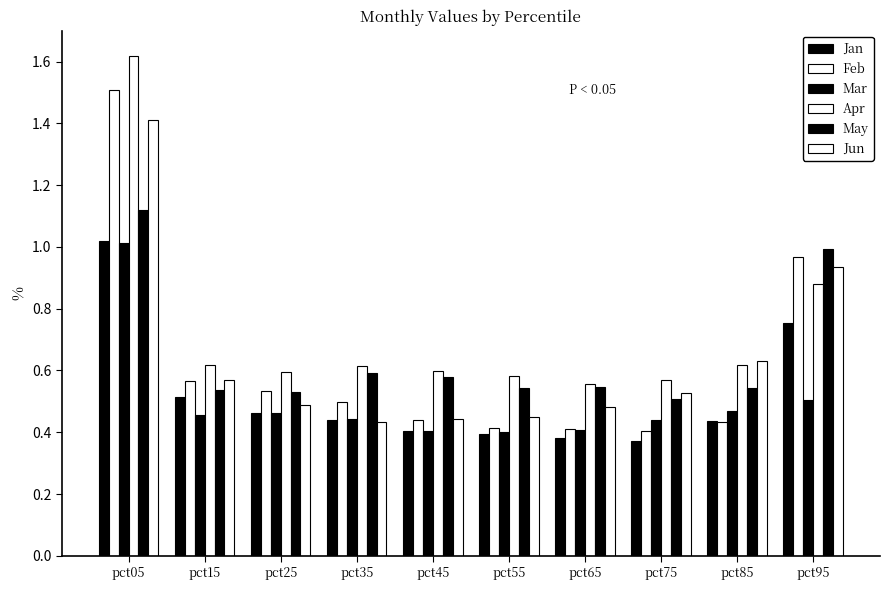

Reading left to right, transcribe all the data shown in this chart.

Jan: 1.0	0.5	0.5	0.4	0.4	0.4	0.4	0.4	0.4	0.8
Feb: 1.5	0.6	0.5	0.5	0.4	0.4	0.4	0.4	0.4	1.0
Mar: 1.0	0.5	0.5	0.4	0.4	0.4	0.4	0.4	0.5	0.5
Apr: 1.6	0.6	0.6	0.6	0.6	0.6	0.6	0.6	0.6	0.9
May: 1.1	0.5	0.5	0.6	0.6	0.5	0.5	0.5	0.5	1.0
Jun: 1.4	0.6	0.5	0.4	0.4	0.5	0.5	0.5	0.6	0.9